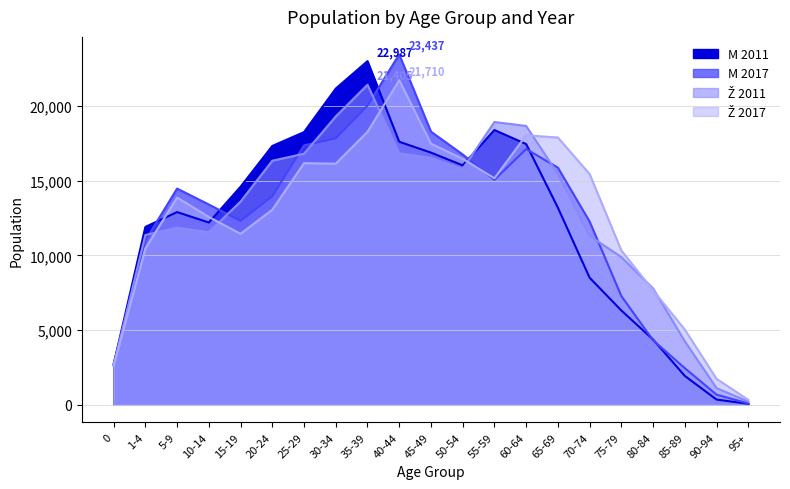

After their last crossing, which series has the higher values: Ž 2017 or M 2011?

Ž 2017